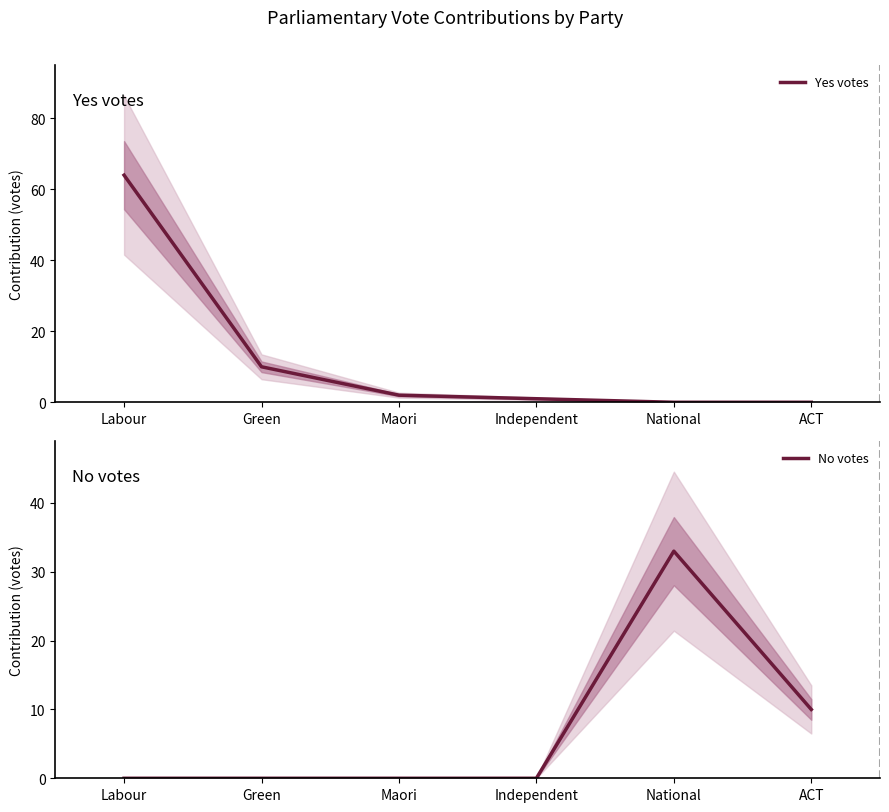

True or false: No votes has more than 1 points higher than both neighbors.

False